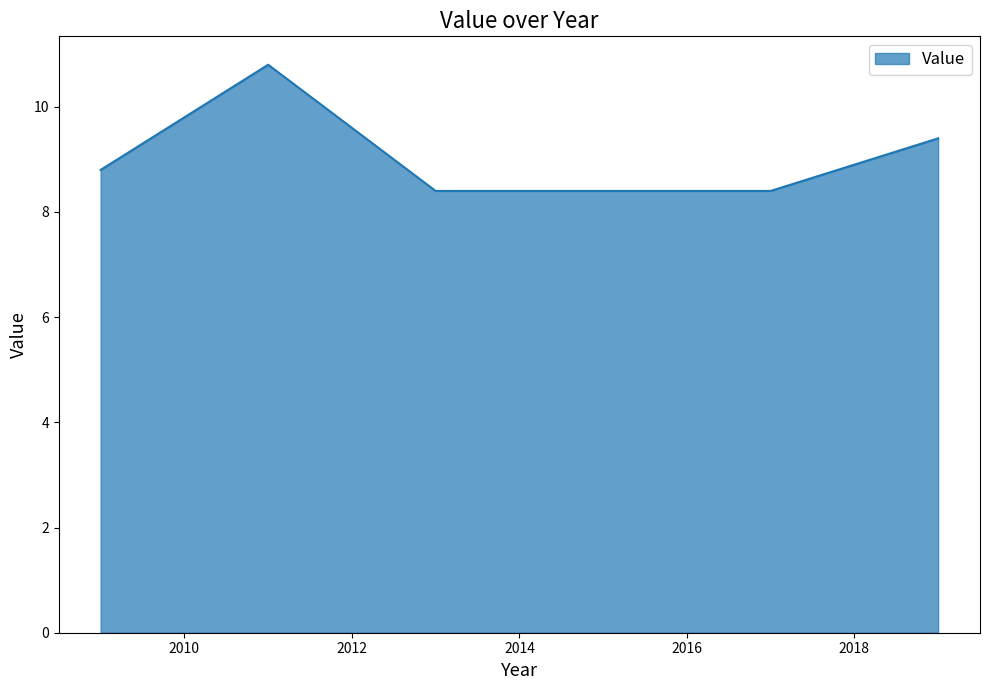

How many lines are shown in the chart?

1